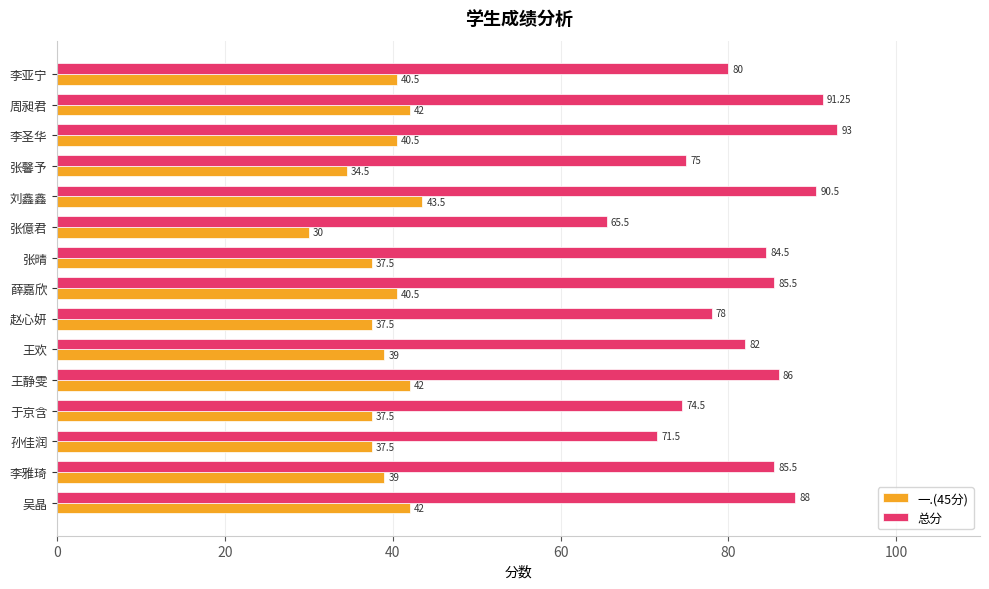

Which series changed the most between 赵心妍 and 周昶君?

总分